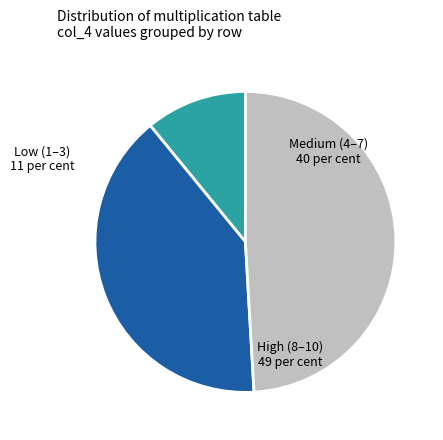

True or false: Medium (4–7) accounts for 49% of the total.

False